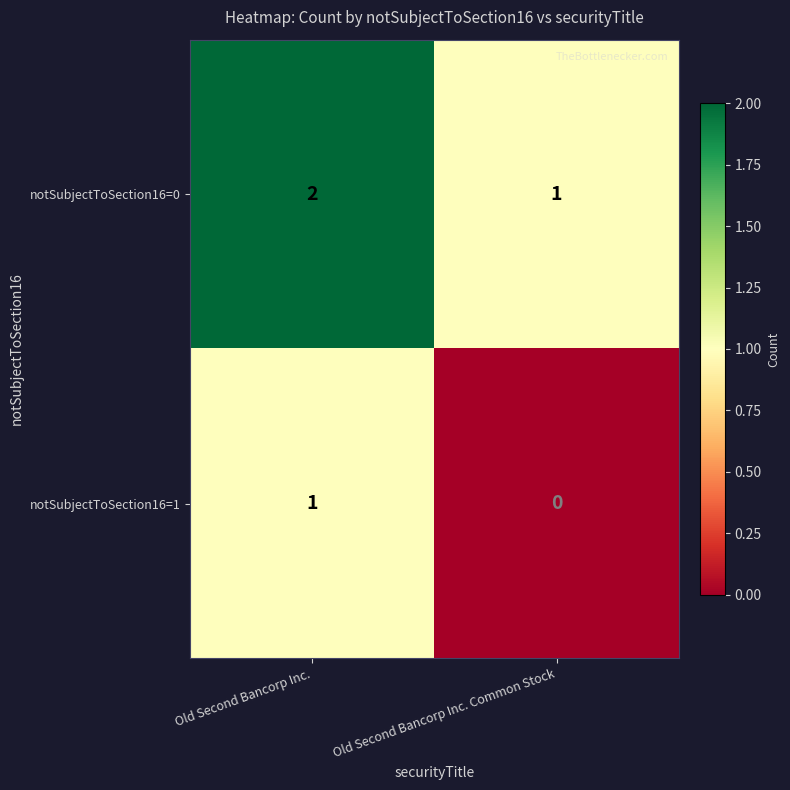

Rank the categories by notSubjectToSection16=1 value from highest to lowest.

Old Second Bancorp Inc., Old Second Bancorp Inc. Common Stock